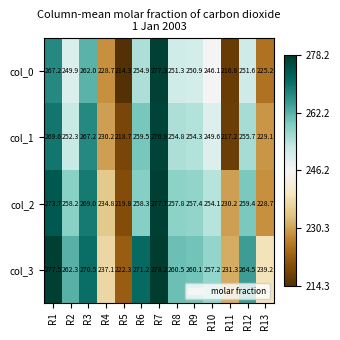

Where is col_3 nearest to the value 250?

R10